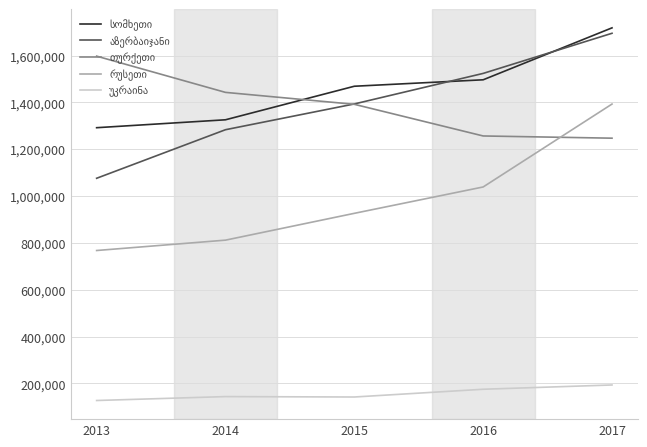

What is the total value across all series at 2013?

4859326